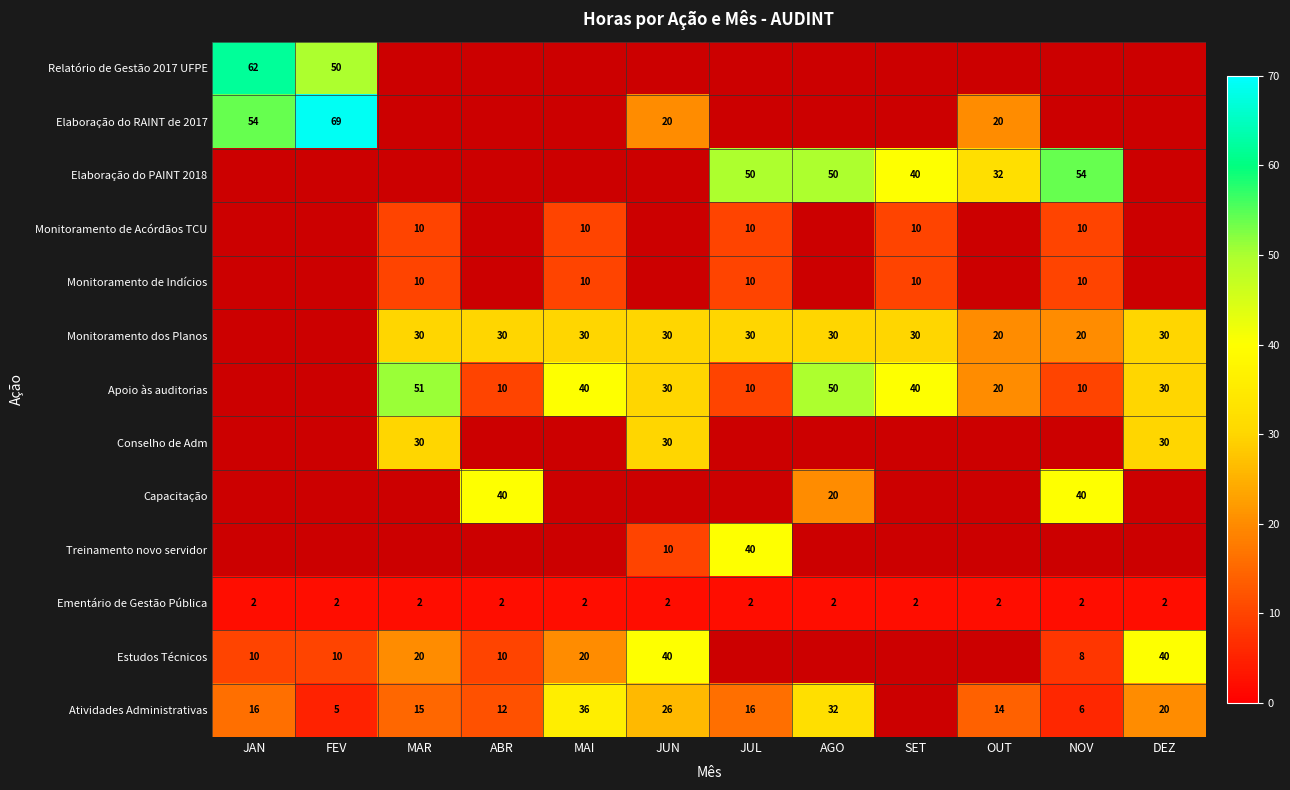

At how many categories does at least one series exceed 42?

6